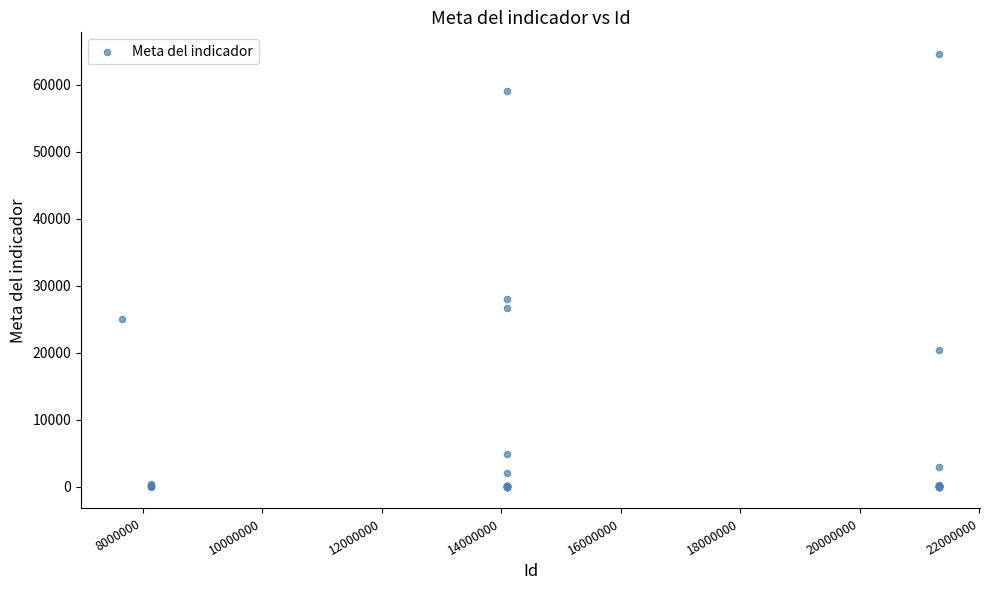

What Y value in the scatter plot is closest to 32300?

28000